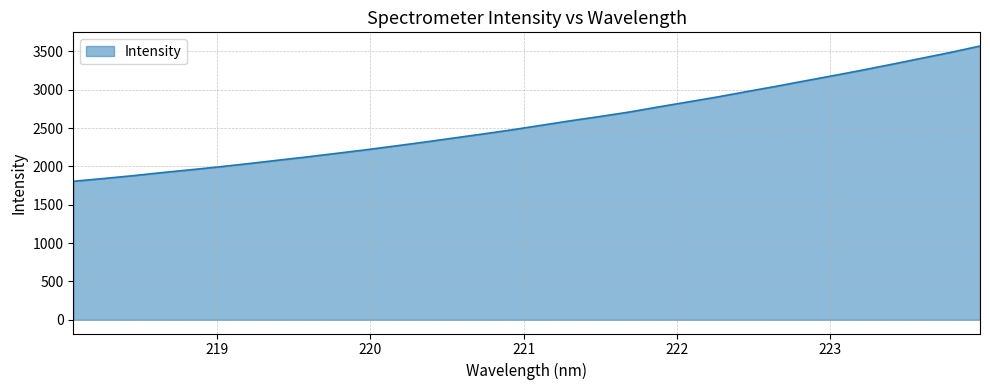

How many lines are shown in the chart?

1